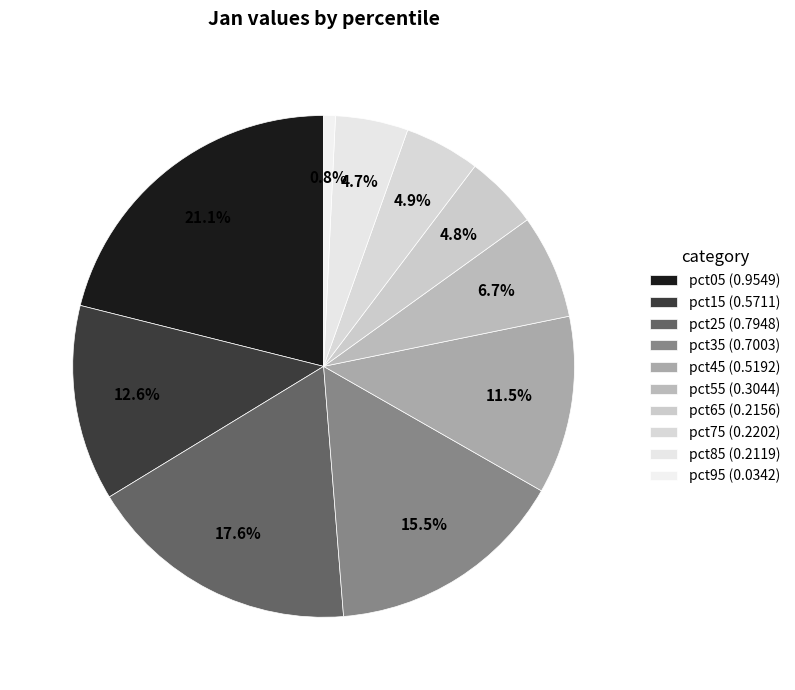

Which slice is the largest?

pct05